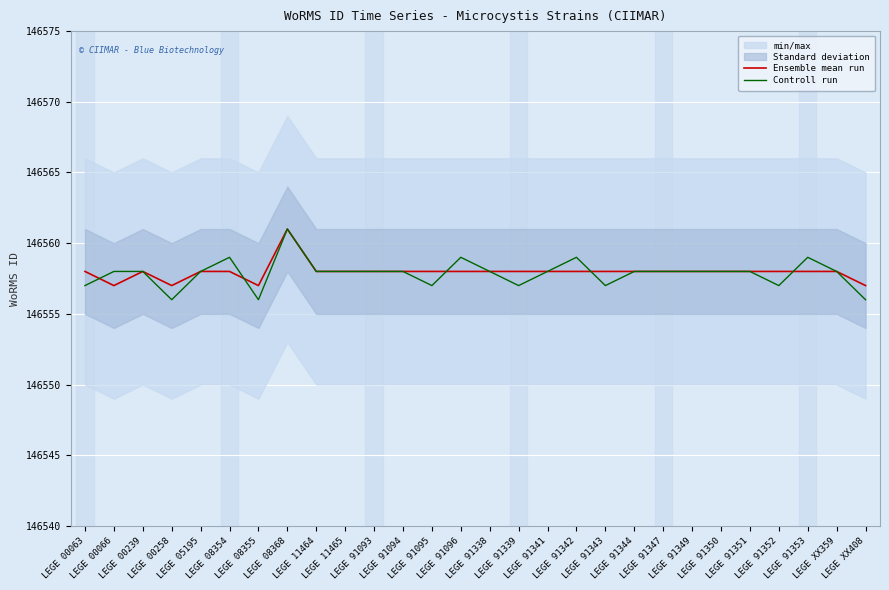

The Ensemble mean run series shows 146557 at LEGE 00258. True or false?

True